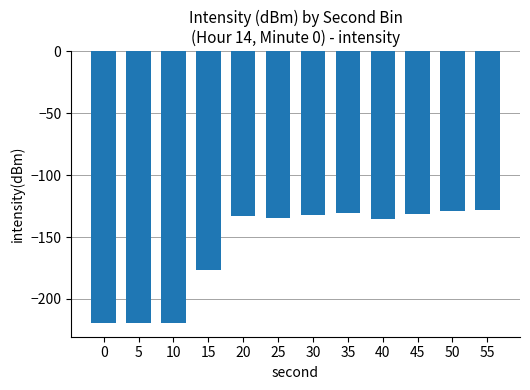

What is the sum of the values at 50 and 20?

-261.5